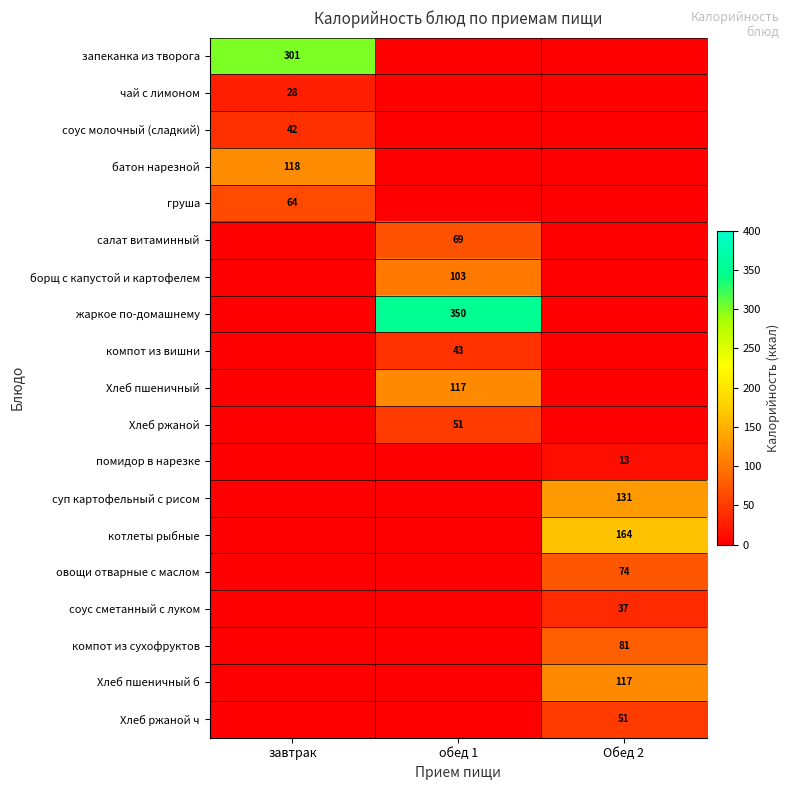

Between обед 1 and завтрак, which is larger?

завтрак